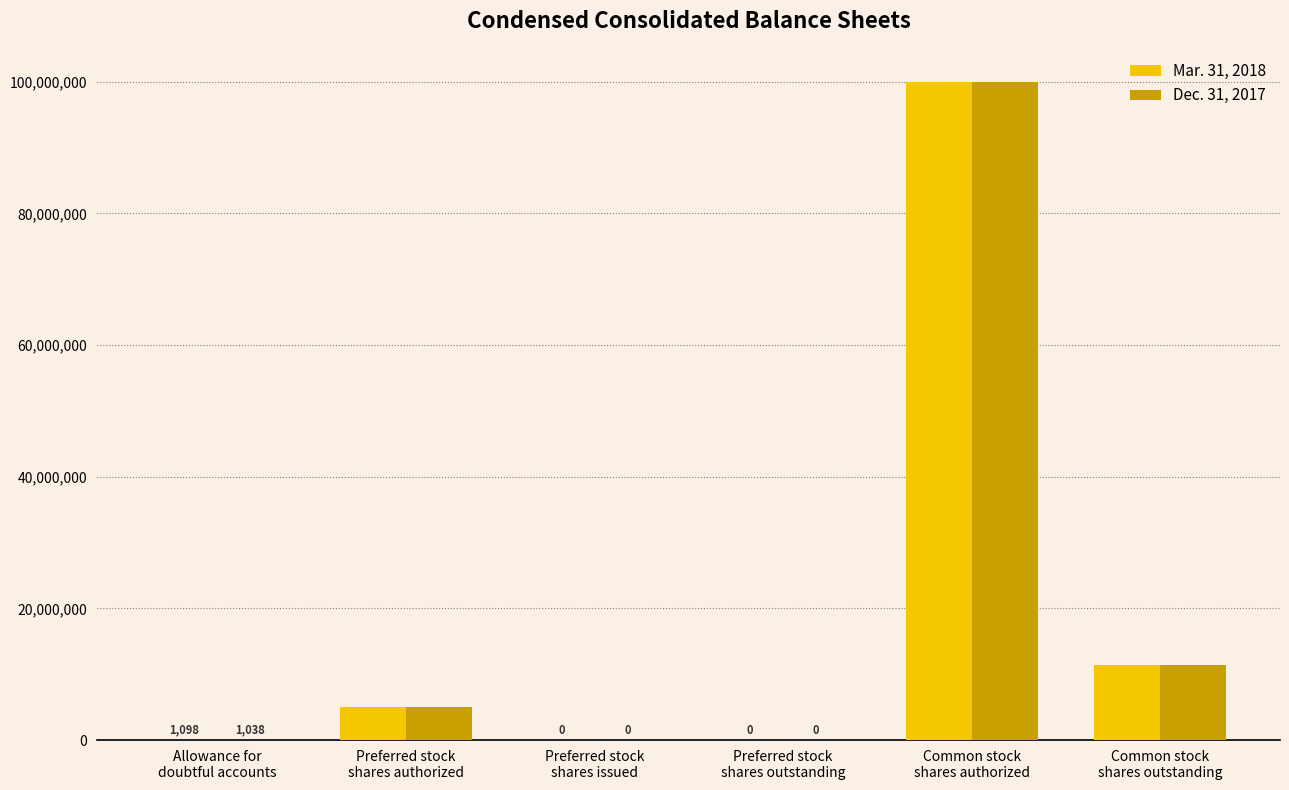

How many groups of bars are there?

6